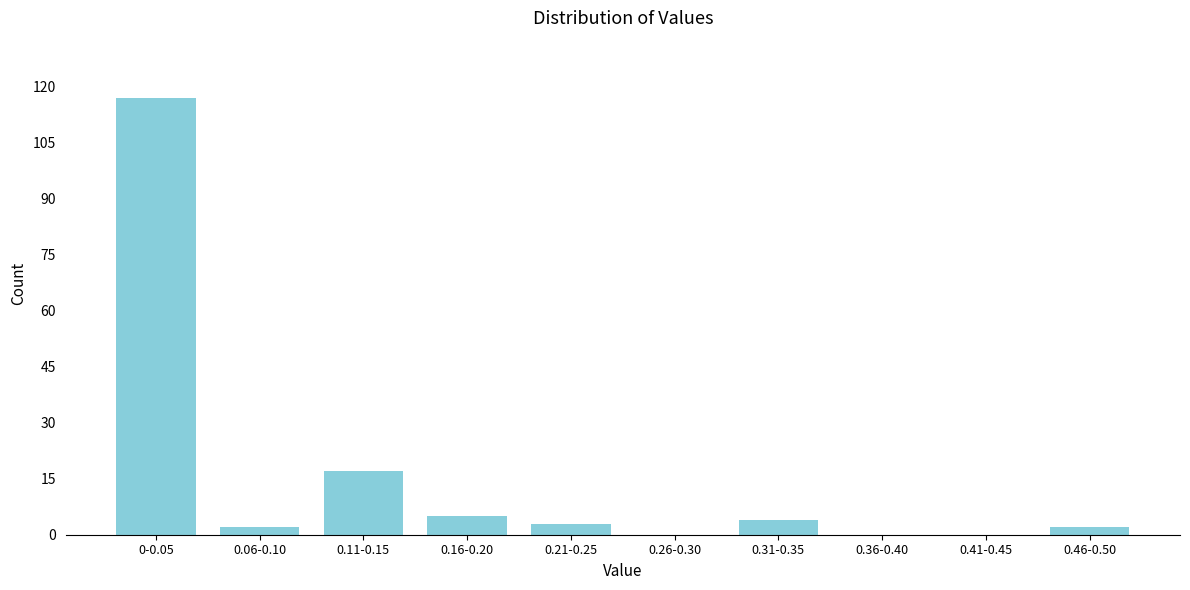

Reading left to right, extract all data points from this chart.

0-0.05=117	0.06-0.10=2	0.11-0.15=17	0.16-0.20=5	0.21-0.25=3	0.26-0.30=0	0.31-0.35=4	0.36-0.40=0	0.41-0.45=0	0.46-0.50=2